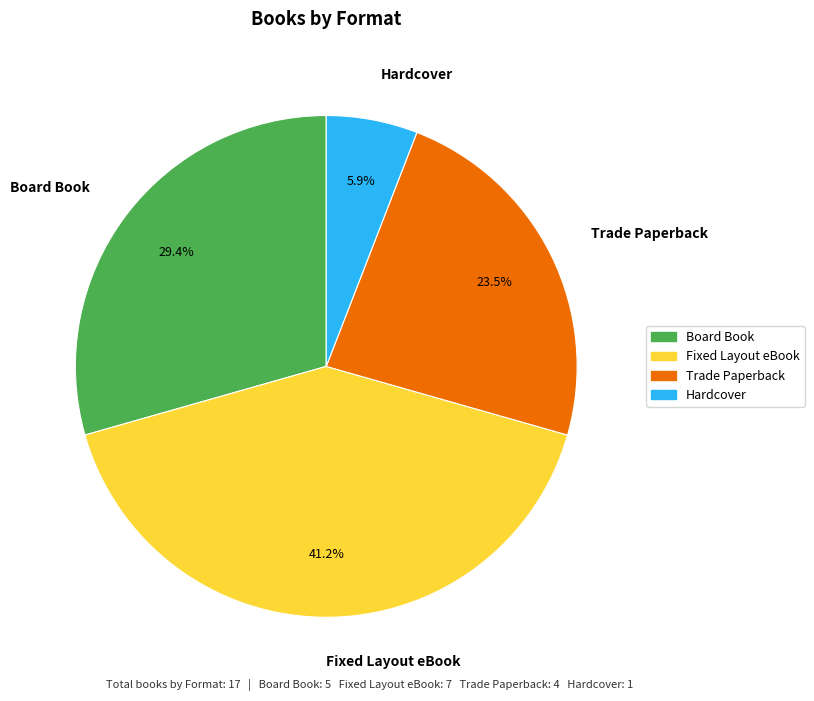

What portion of the pie excludes Hardcover?

94.1%